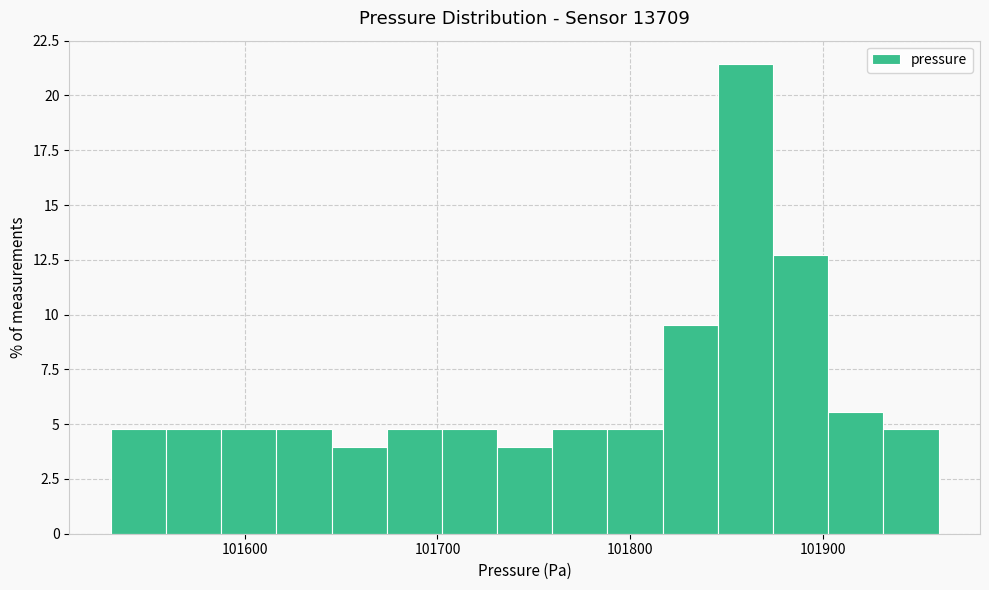

Read against the x-axis, roughly where is the centre of the tallest bar?

101860